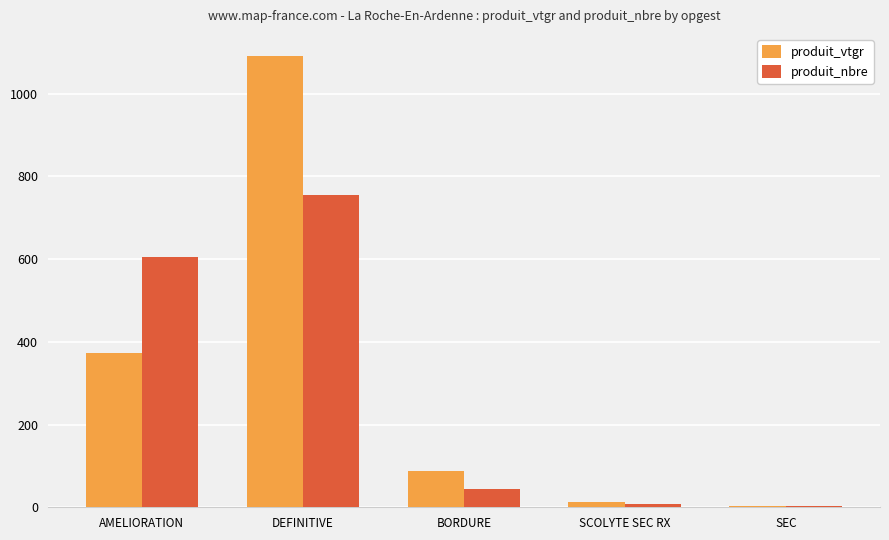

How many distinct data groups are displayed?

2